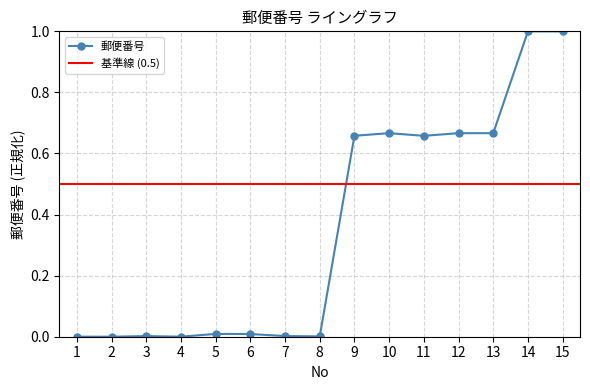

Reading right to left, what are all the values shown in this chart?

1.0	1.0	0.7	0.7	0.7	0.7	0.7	0.0	0.0	0.0	0.0	0.0	0.0	0.0	0.0